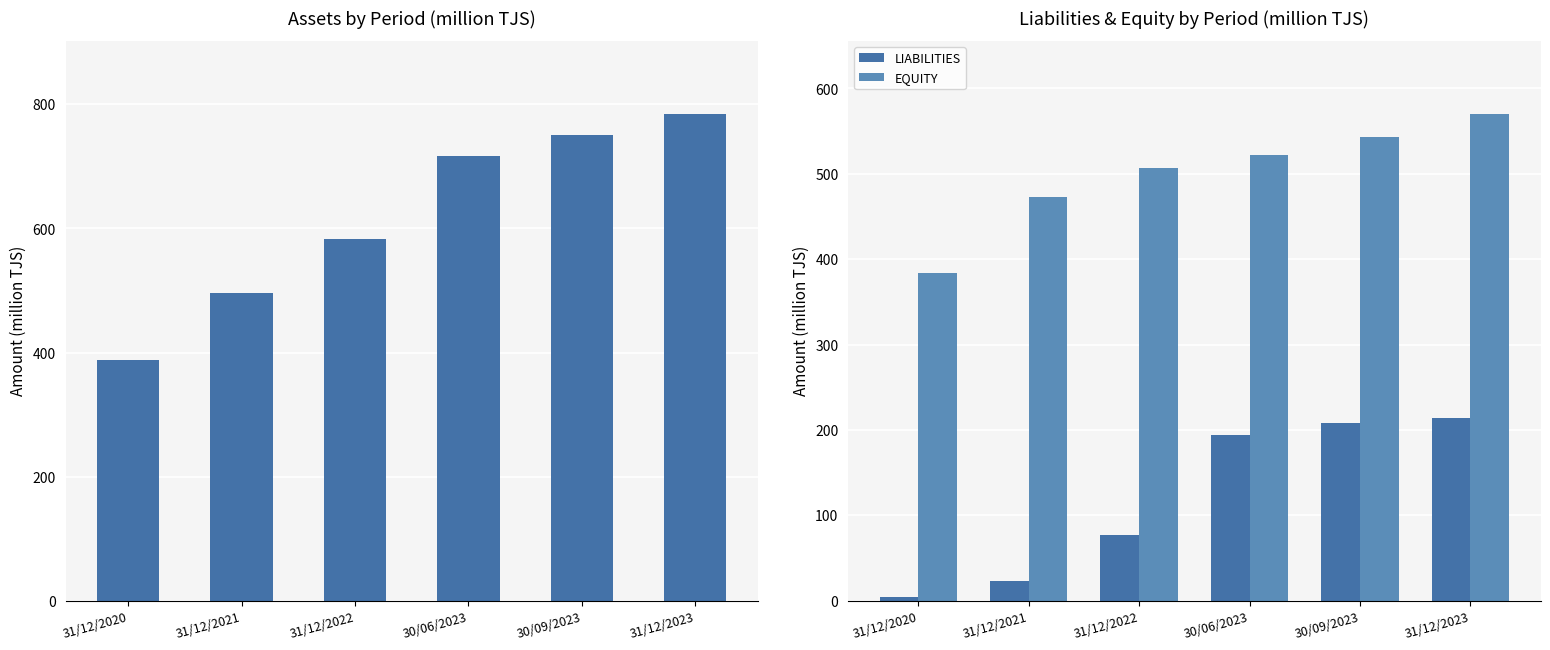

How many values in the EQUITY series are below 522?

3